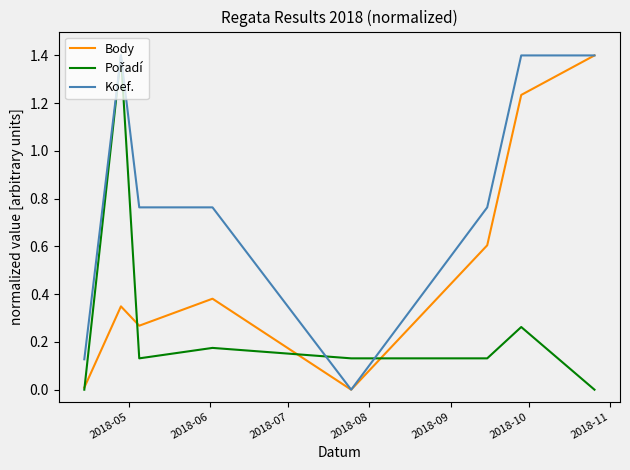

What is the greatest value displayed?

1.4